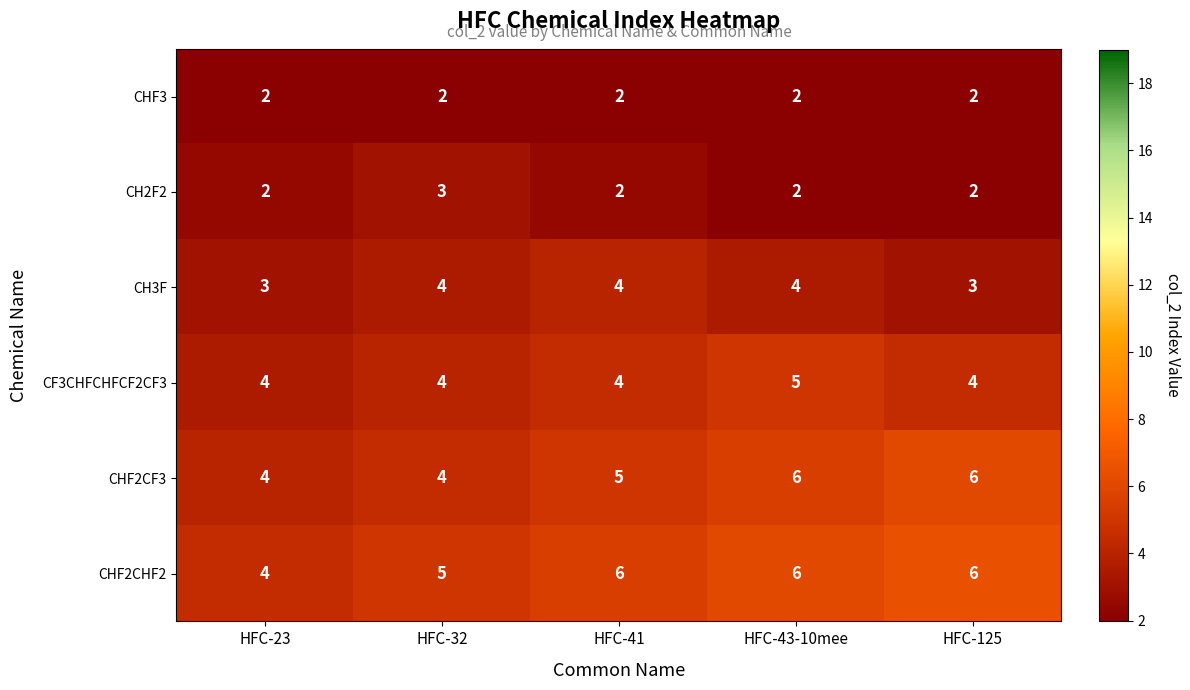

Which series has the largest total across all categories?

CHF2CHF2